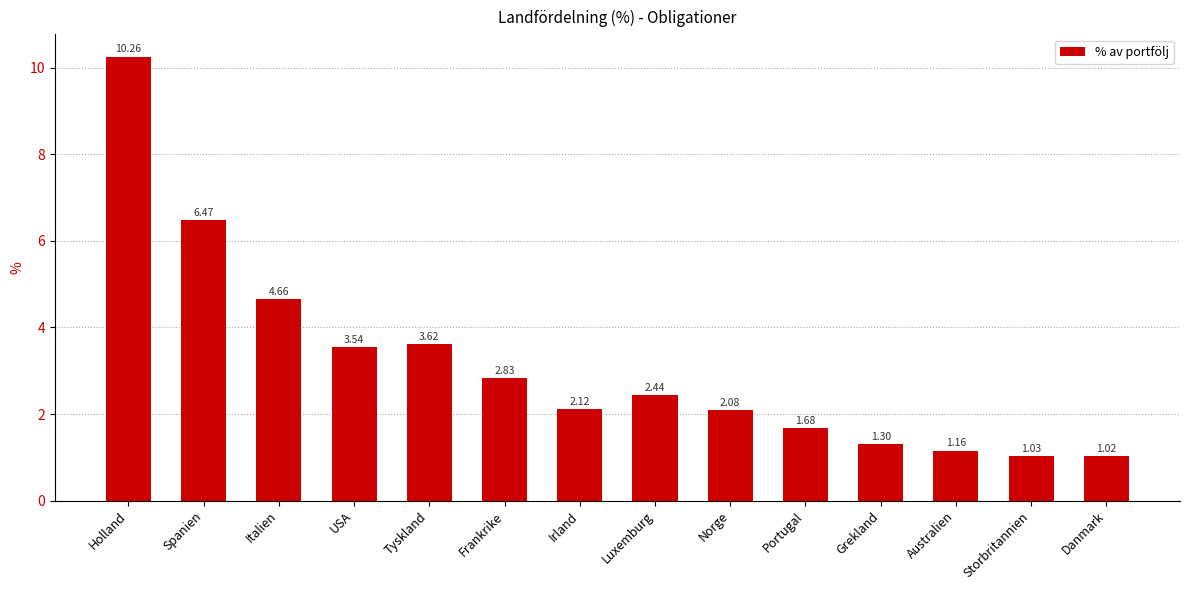

True or false: the data shows 0.5 at Portugal.

False